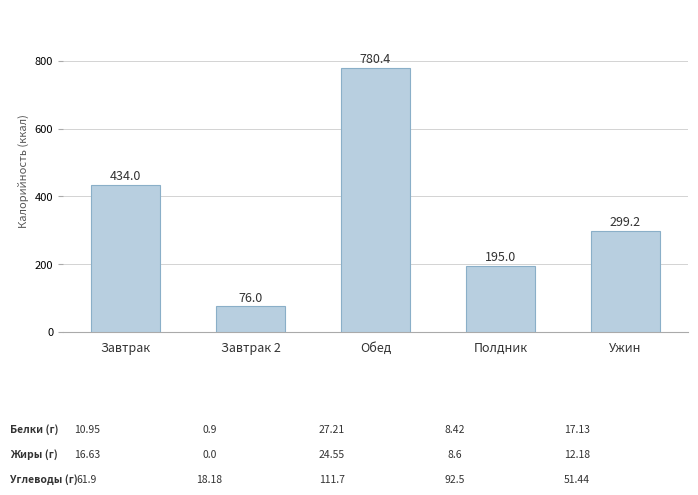

True or false: the data shows 311.5 at Полдник.

False